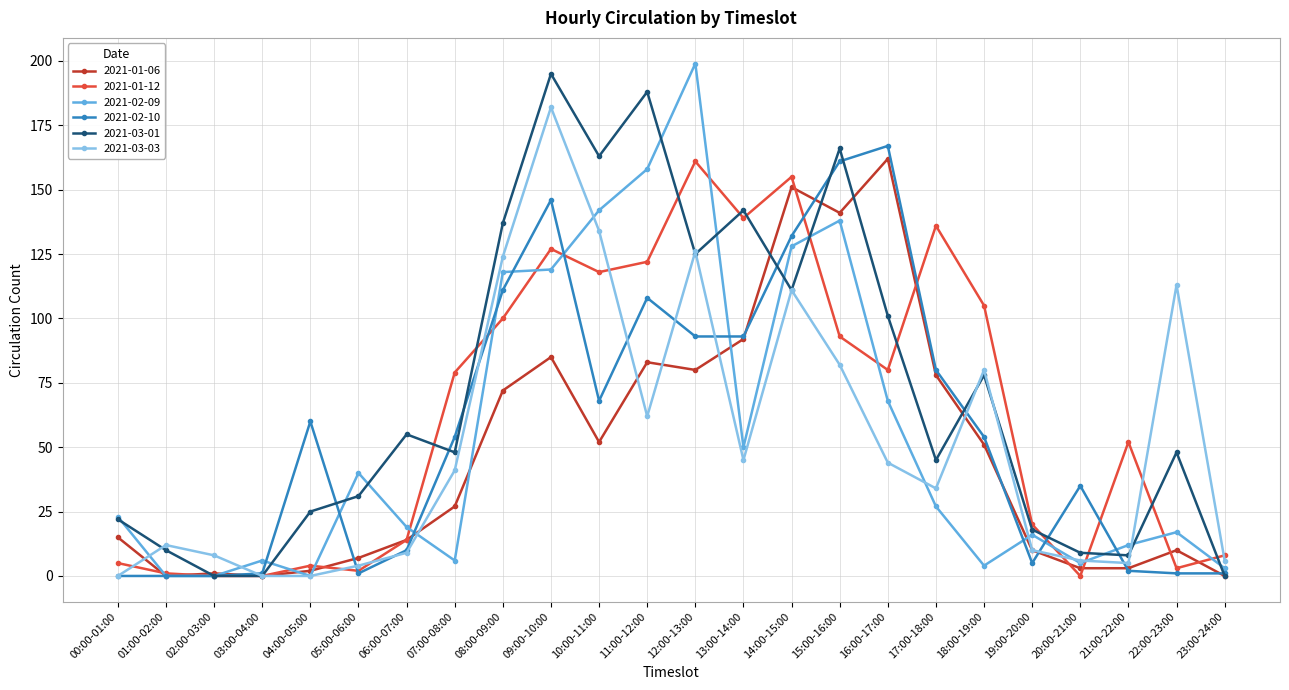

True or false: 2021-02-09 has a value of 12 at 21:00-22:00.

True